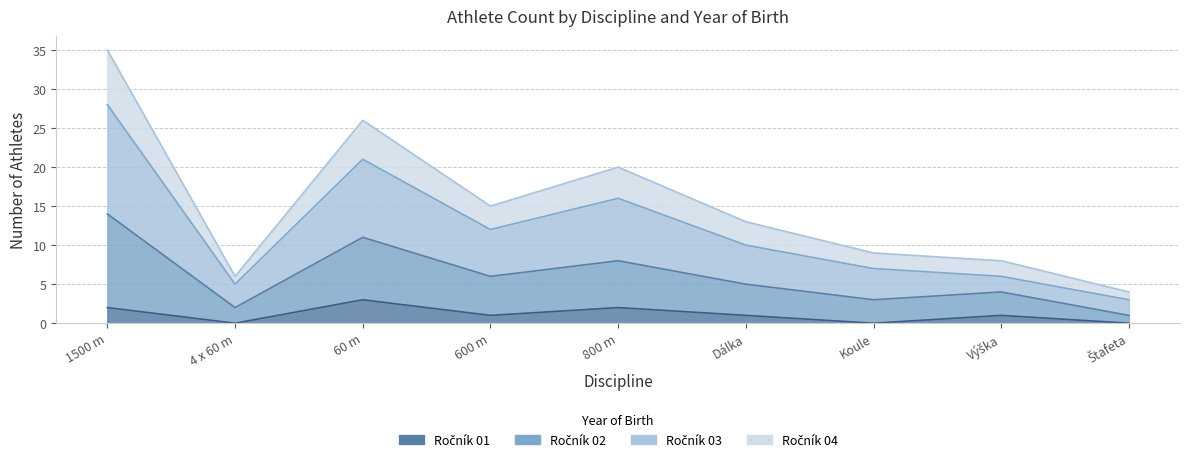

What is the difference between the highest and lowest values at 800 m?

18